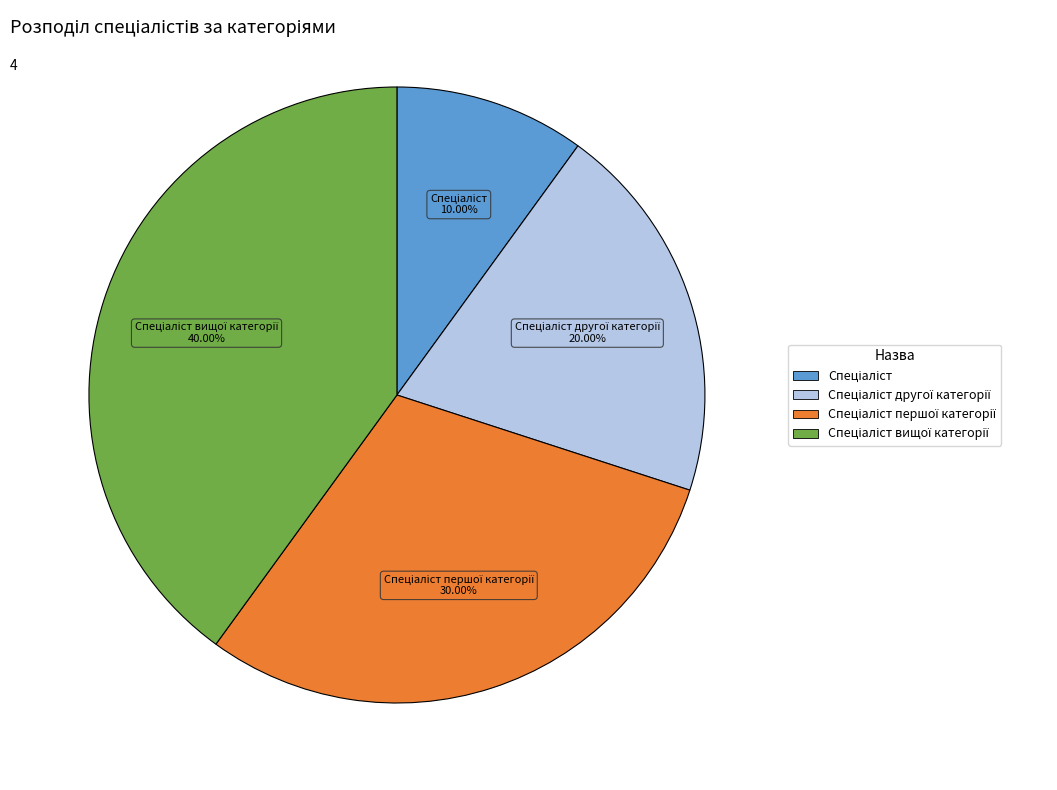

How many segments does this pie chart have?

4